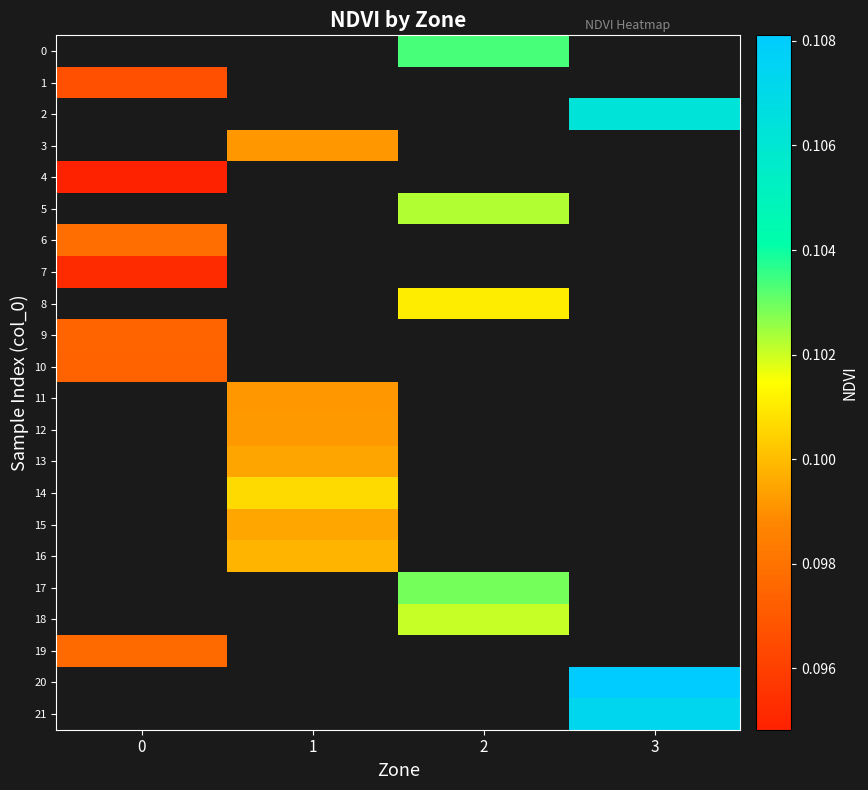

Where does the 17 series first go above 0?

2